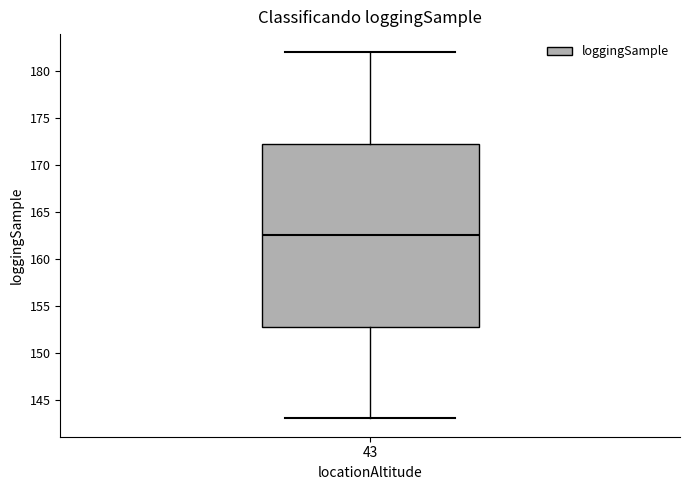

Read this box plot against the y-axis: the position of the median line, the range covered by the box, and the ends of both whiskers. The values are not printed on the chart, so give them approximately, as read against the axis.

median 162.5, box 153.0 to 172.5, whiskers 143.0 to 182.0